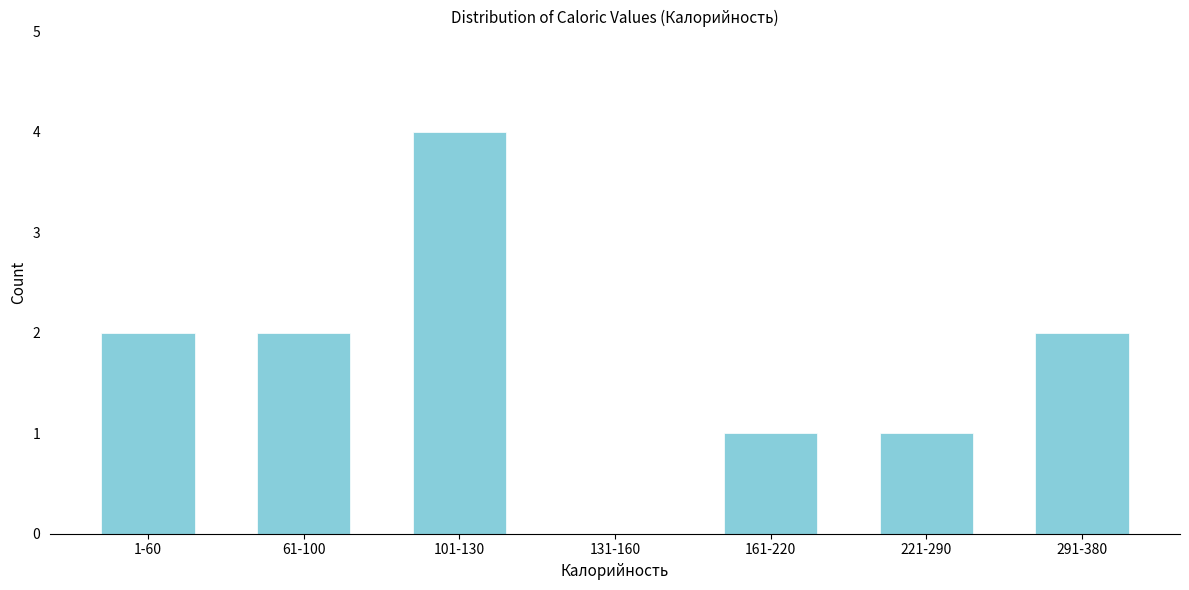

Reading right to left, transcribe all the data shown in this chart.

291-380=2	221-290=1	161-220=1	131-160=0	101-130=4	61-100=2	1-60=2